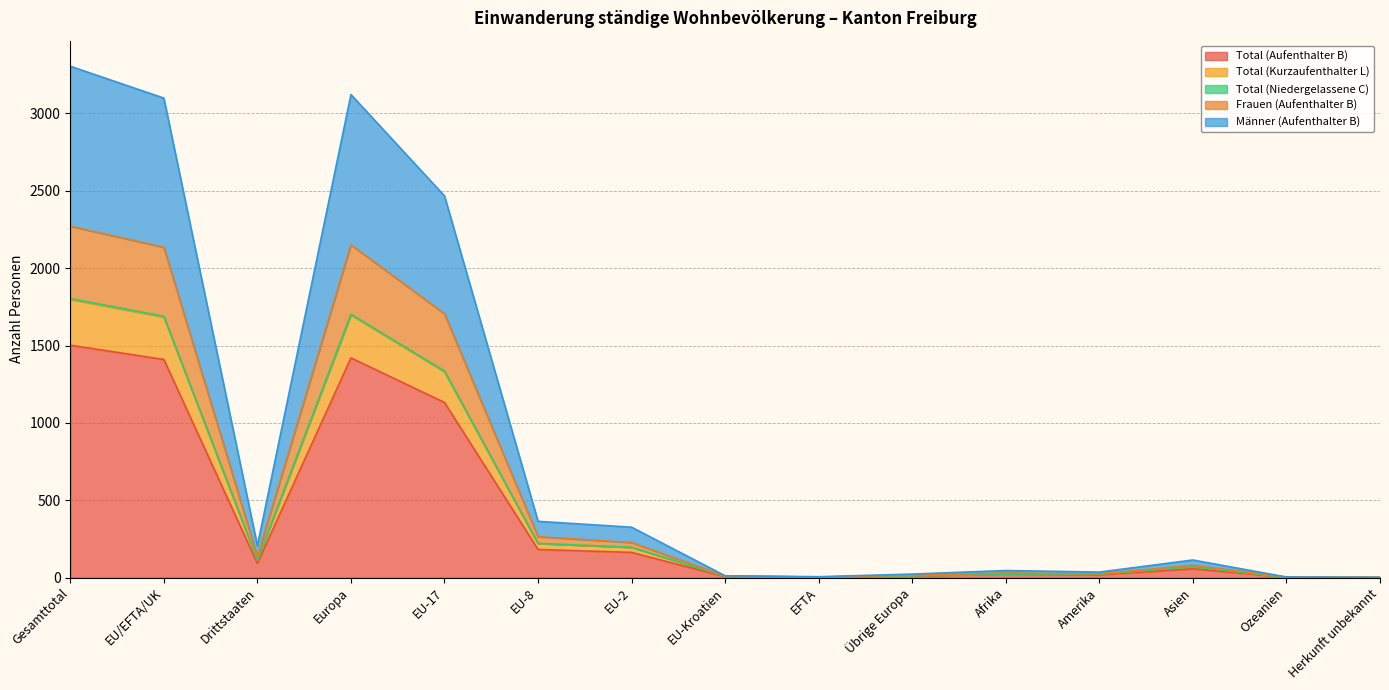

Does the chart have visible grid lines?

Yes